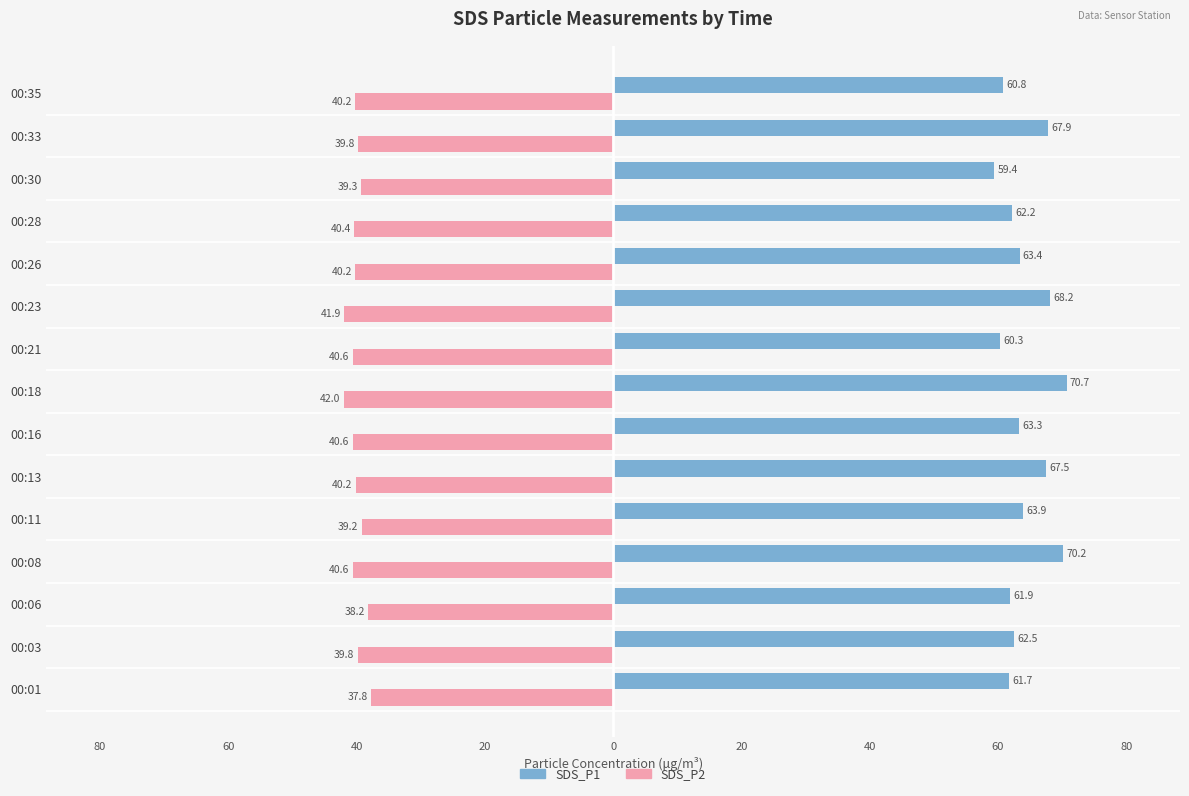

Which series has the widest spread of values?

SDS_P1